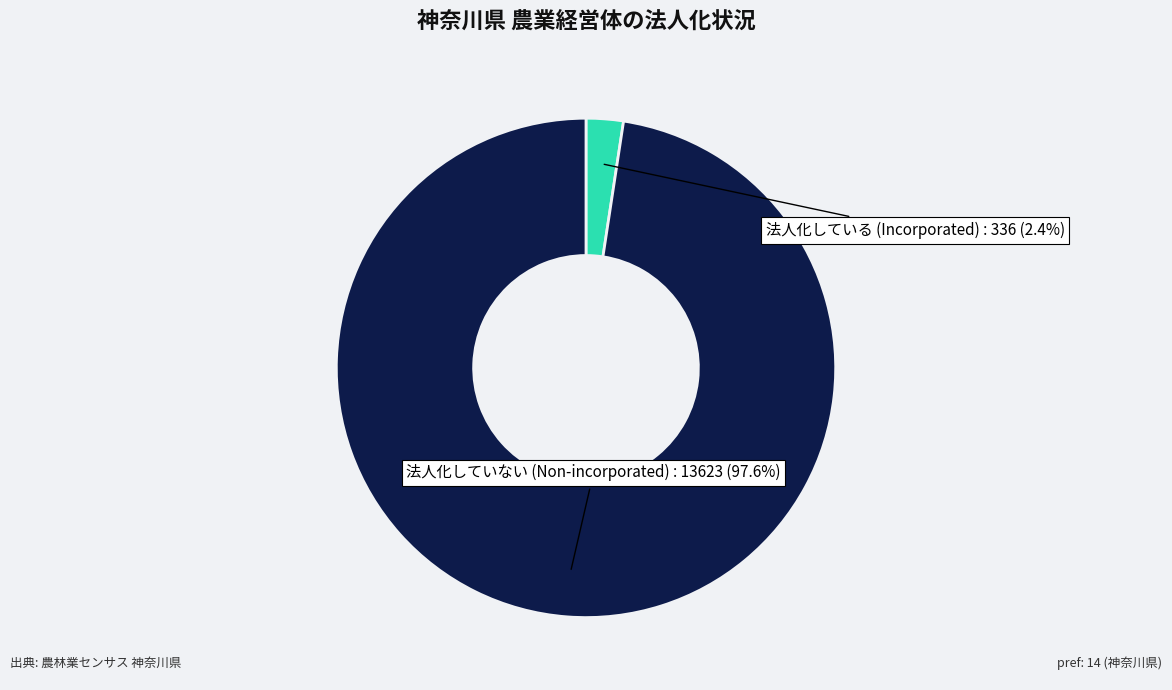

Which has a higher value, 法人化している (Incorporated) or 法人化していない (Non-incorporated)?

法人化していない (Non-incorporated)